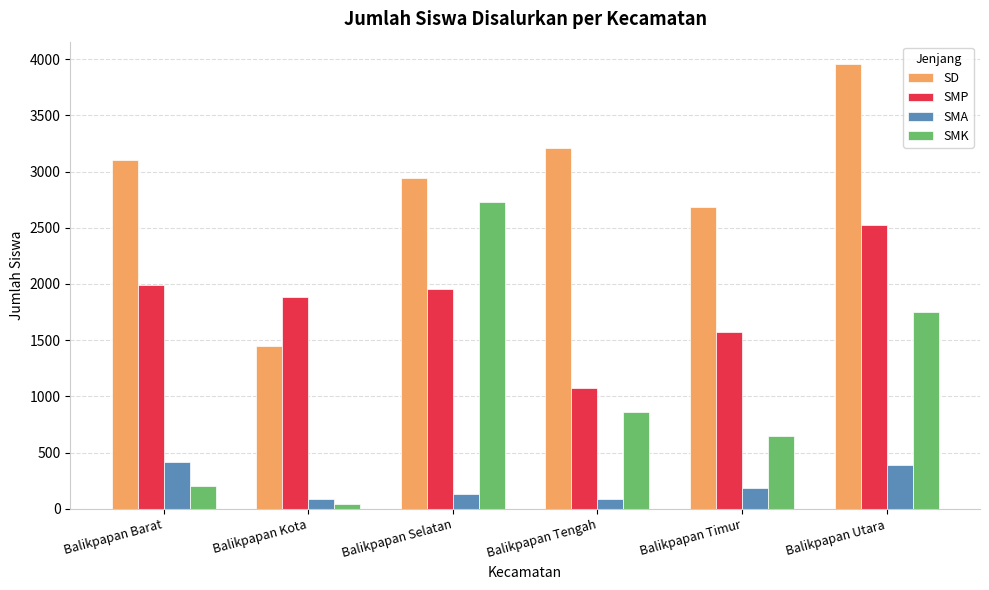

Where does the SMK series first go above 861?

Balikpapan Selatan